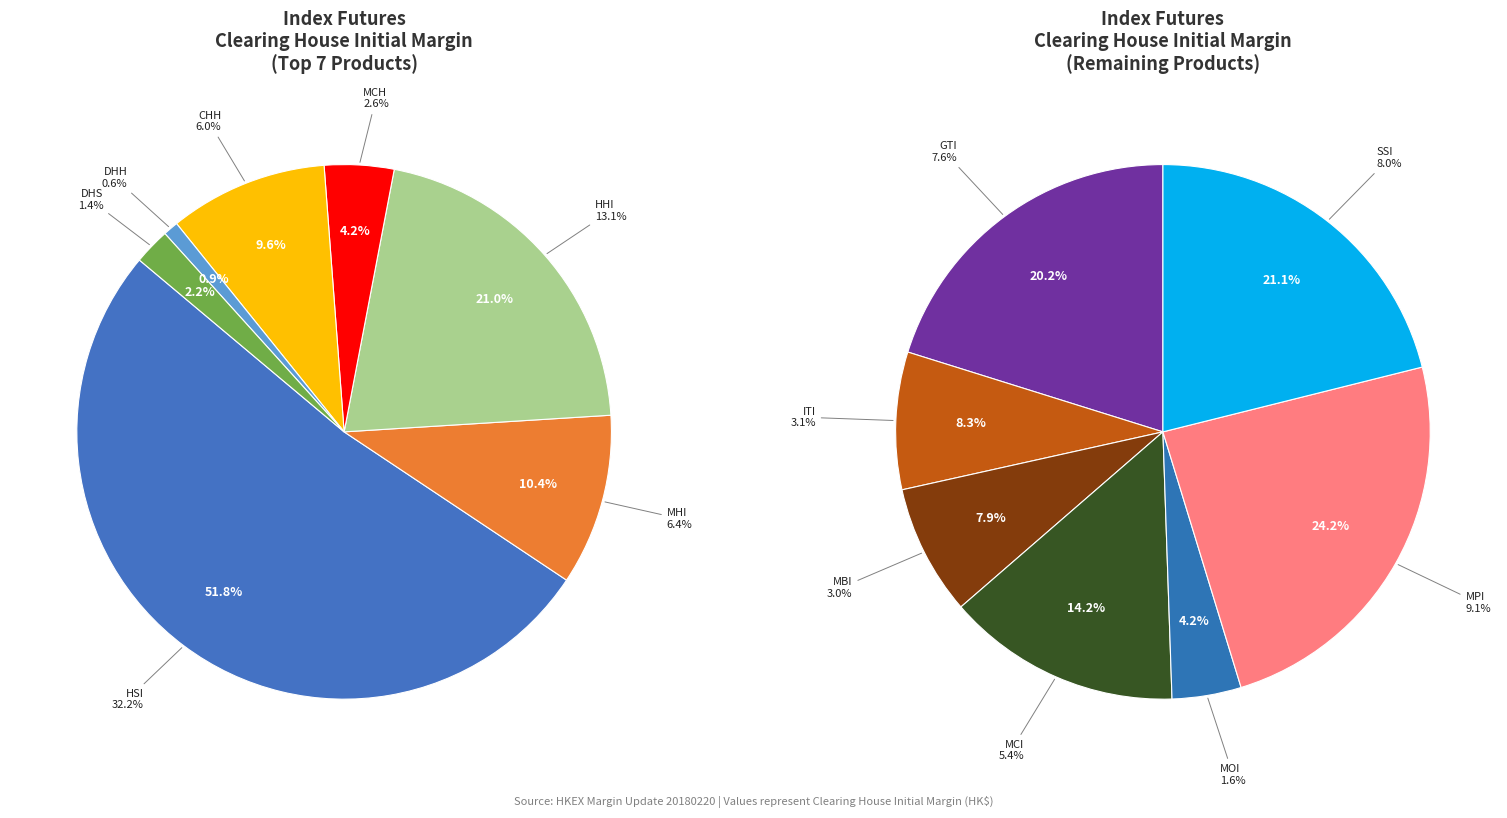

To the nearest percent, what is the difference between the HSI Full Rate and MCH Full Rate slice percentages?

30%